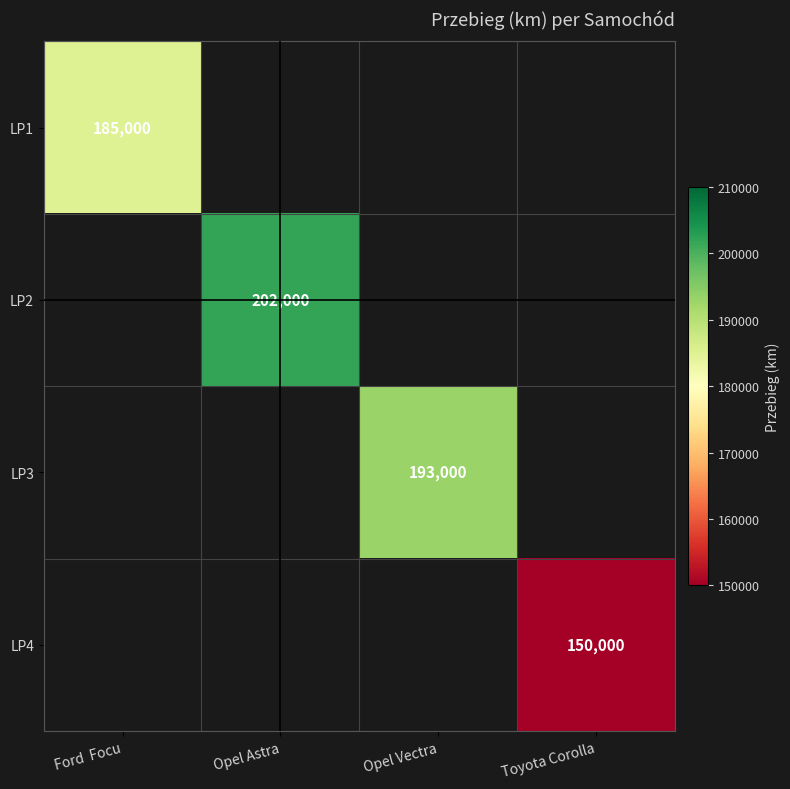

Which has a higher value, Toyota Corolla or Opel Astra?

Opel Astra